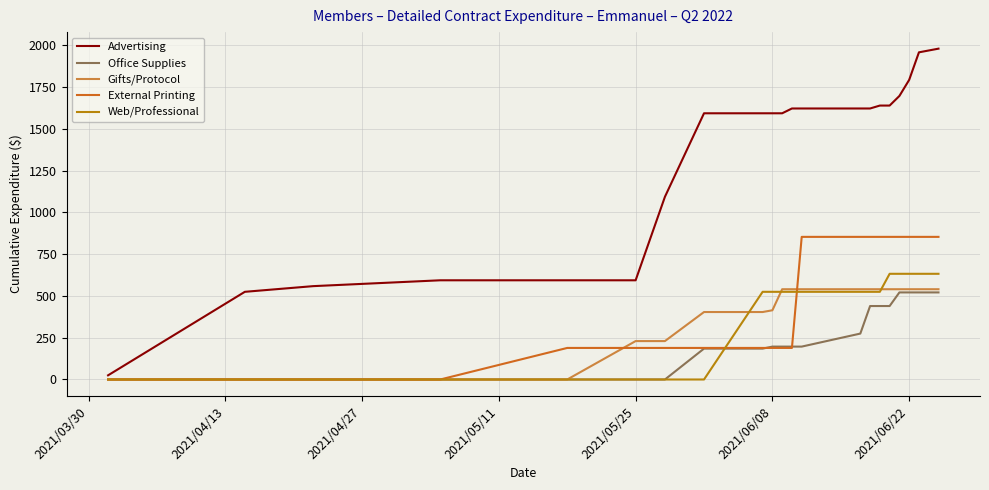

What is the maximum value shown in the chart?

1981.0